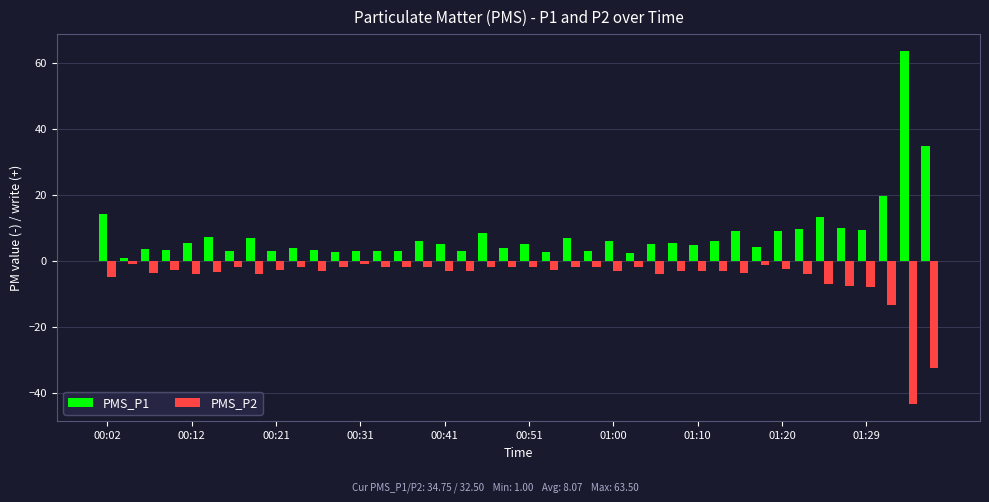

What is the average value of the PMS_P1 series?

8.1